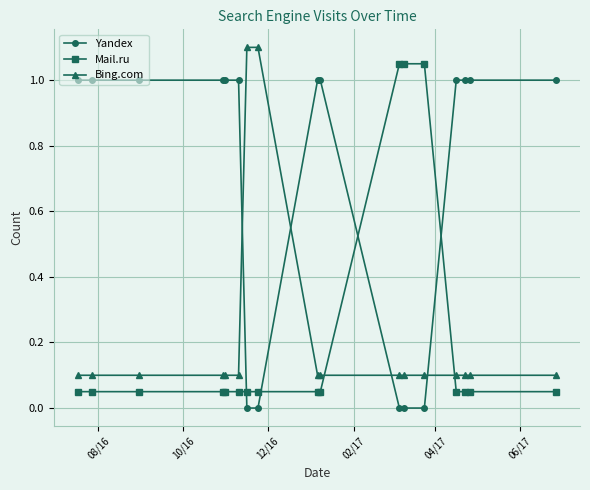

Which series has the largest total across all categories?

Yandex